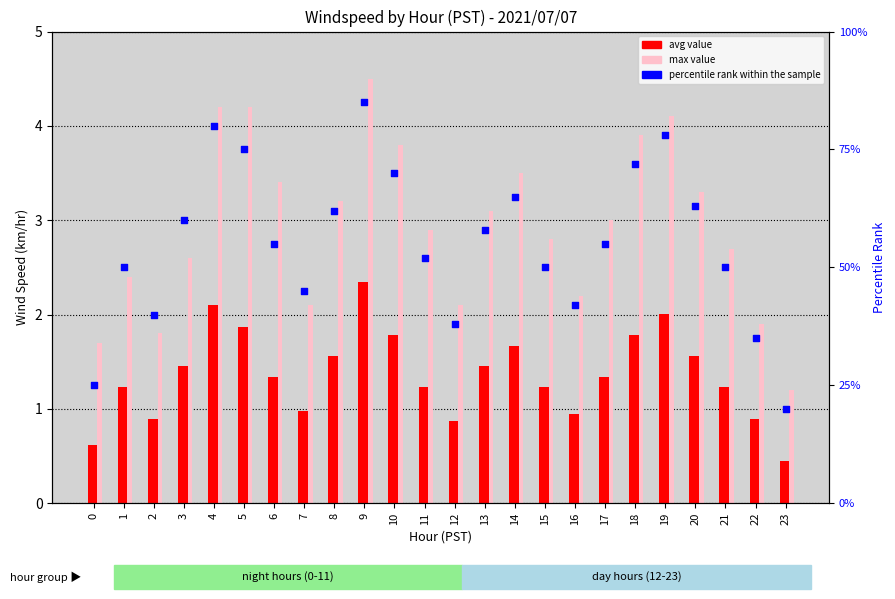

Which series contains the highest Y value?

percentile rank within the sample